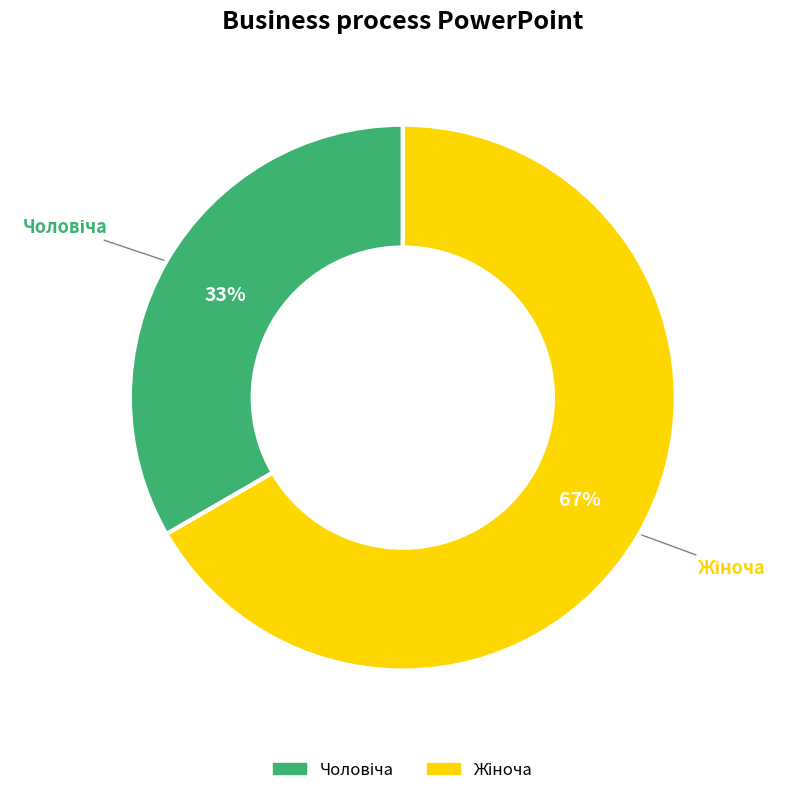

How many slices are in this pie chart?

2